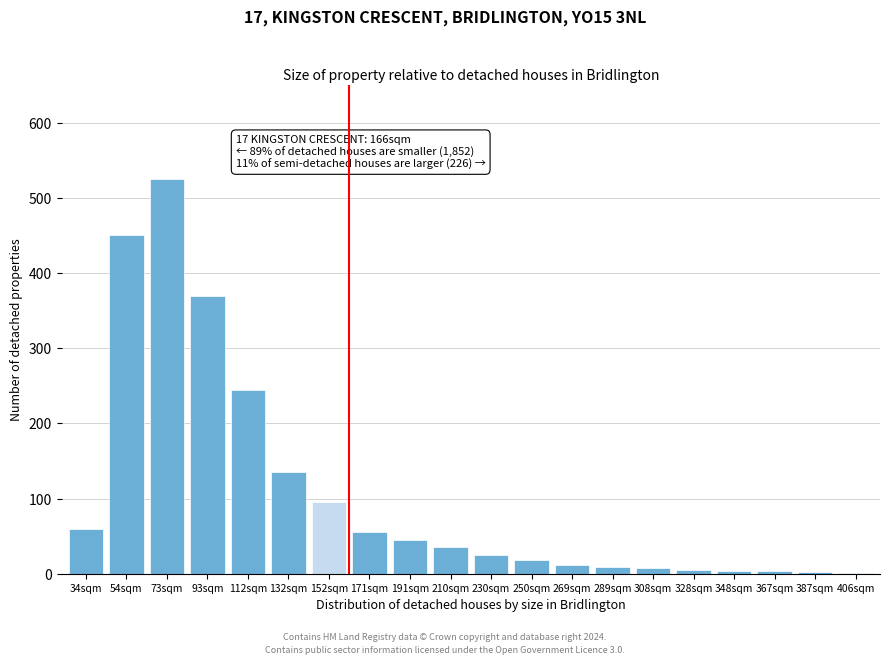

What is the maximum value shown in the chart?

525